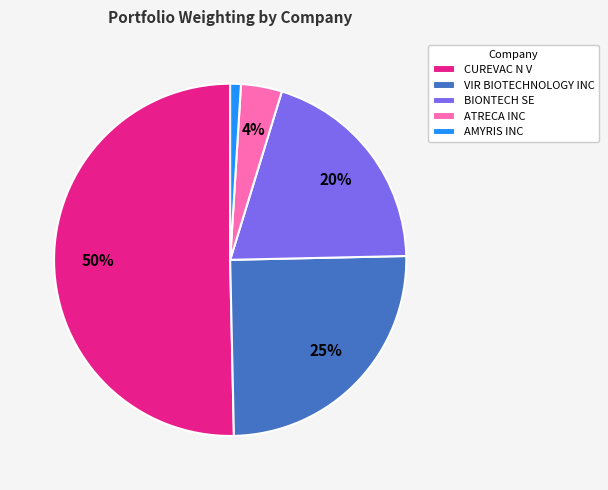

To the nearest percent, what is the difference between the largest and smallest slice percentages?

49%